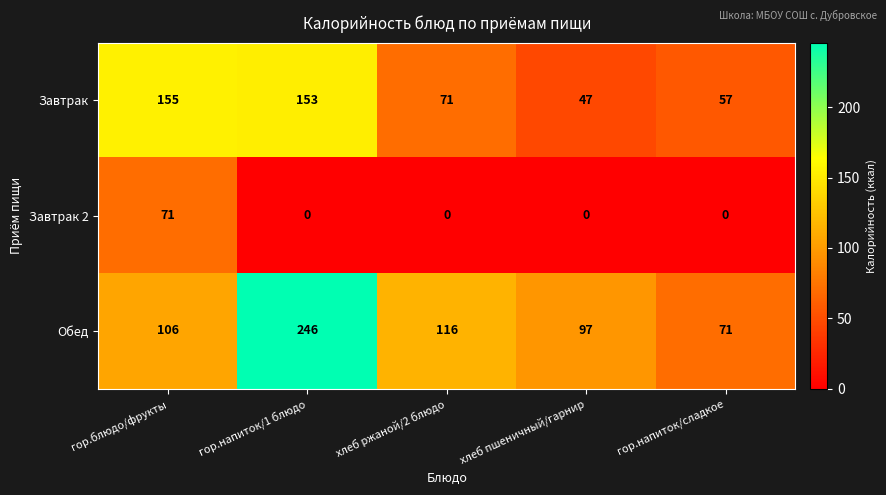

Read the Завтрак value at гор.блюдо/фрукты.

155